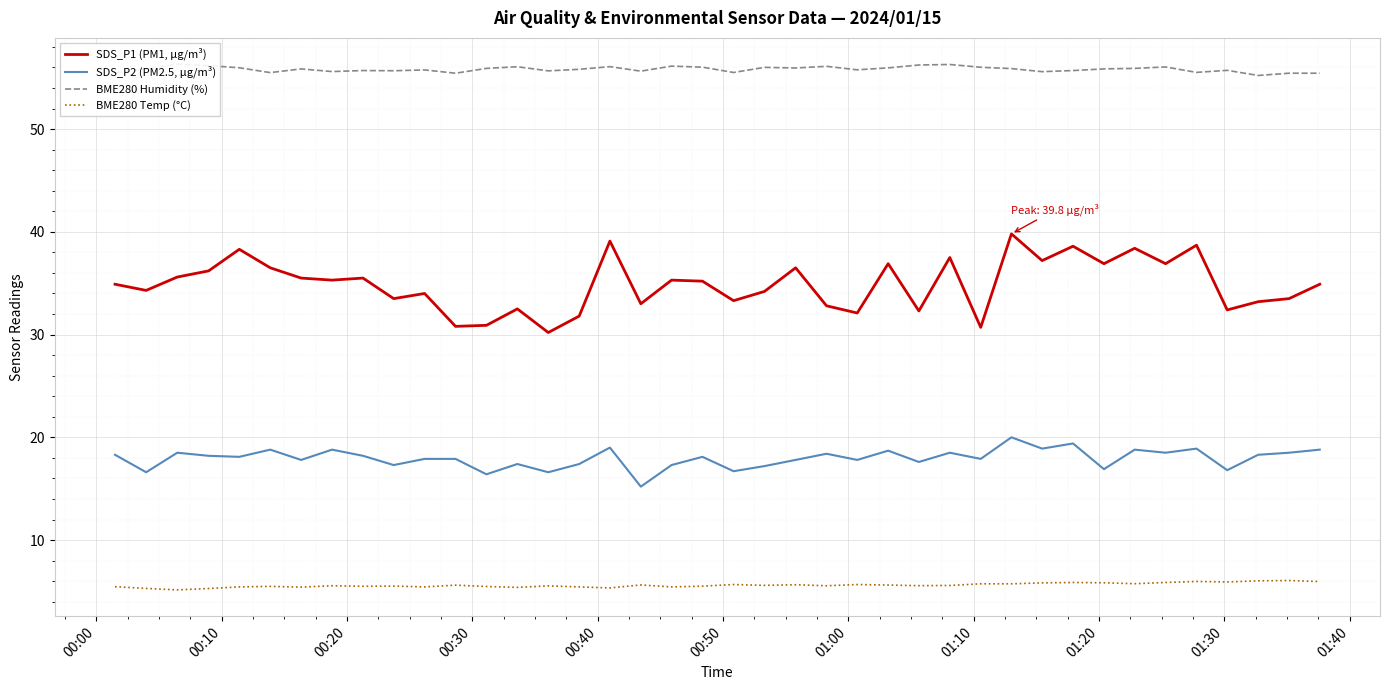

True or false: BME280 Temp (°C) and SDS_P2 (PM2.5, µg/m³) intersect in this chart.

False